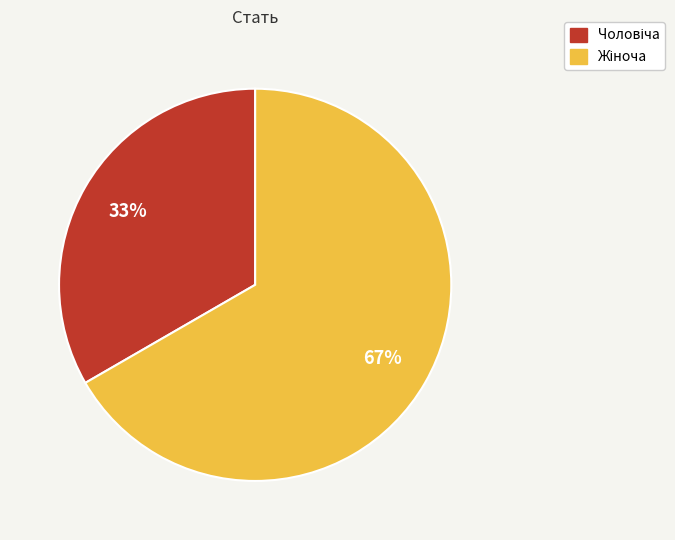

Does any single category account for the majority?

Yes